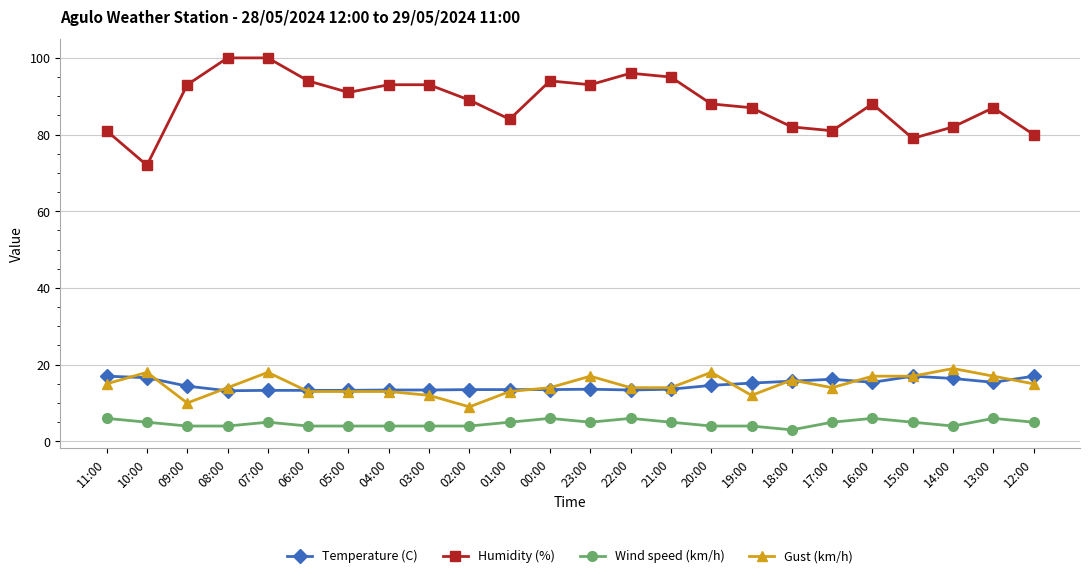

The value of Wind speed (km/h) at 16:00 is 6.0. True or false?

True